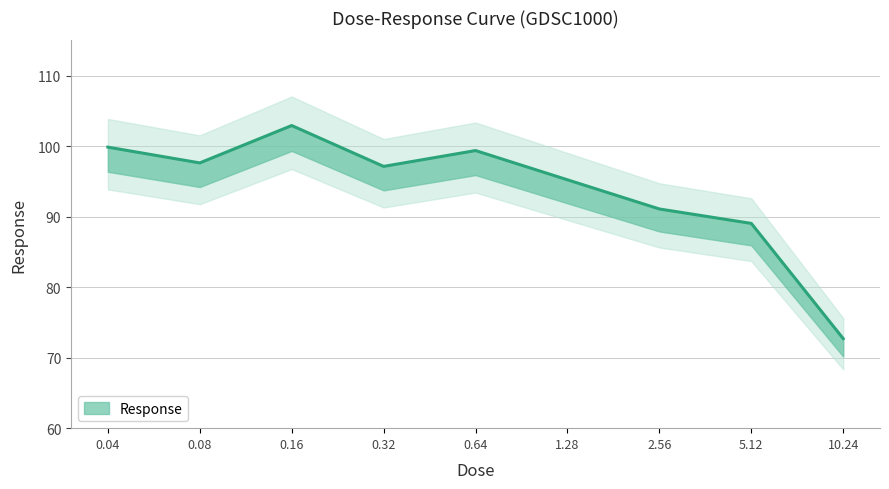

What is the label of the 2nd point from the right?

5.12